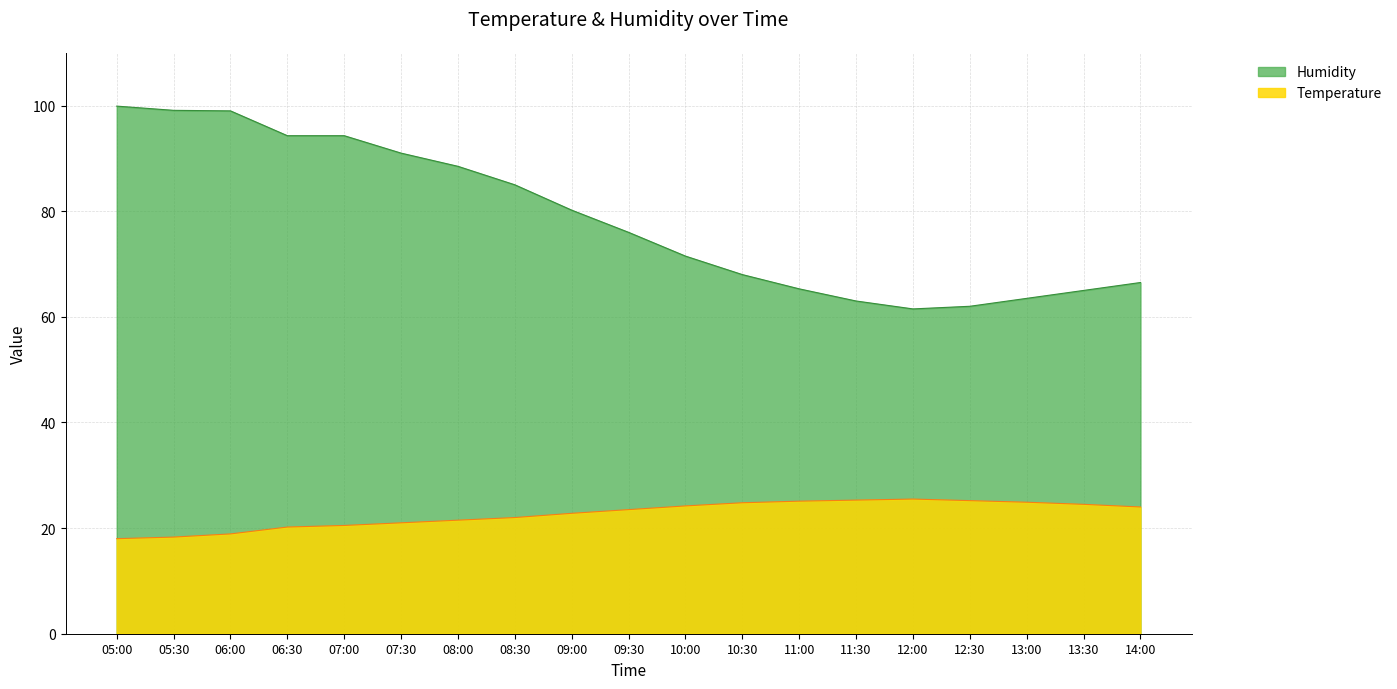

What is the value of the Temperature point at the 7th from the left?

21.5